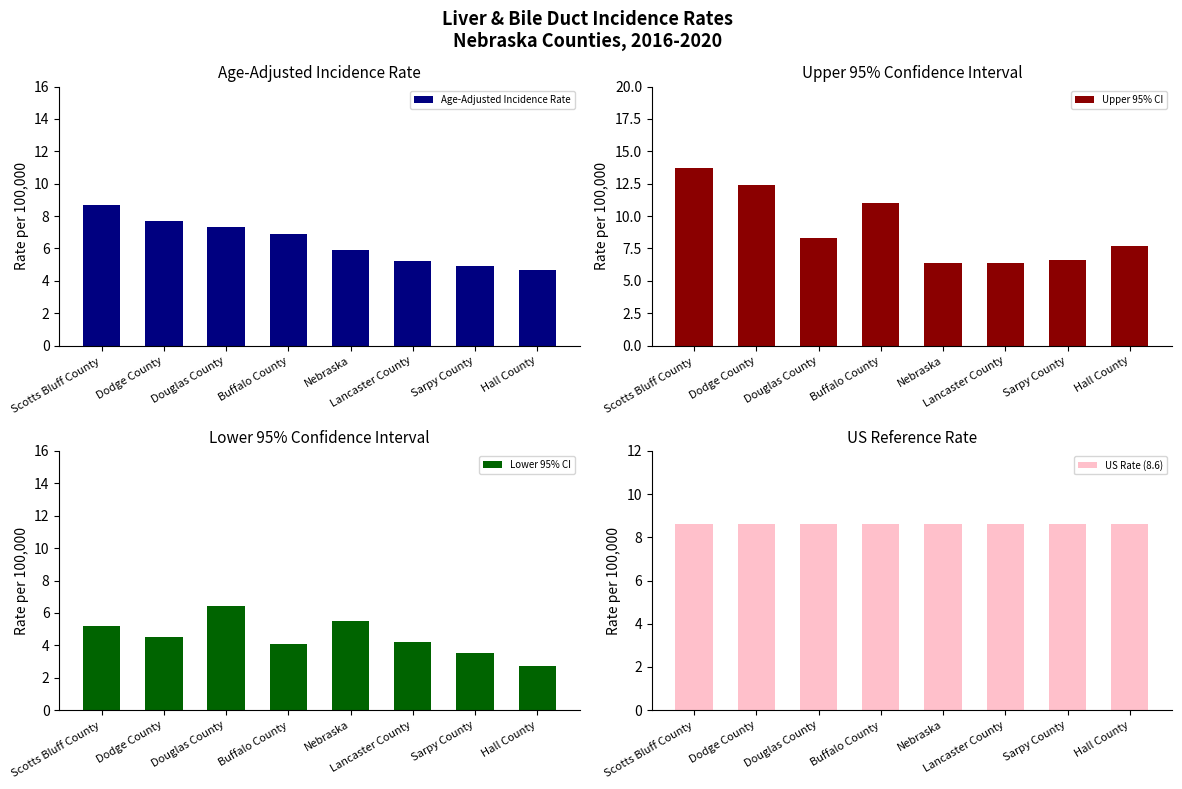

How many data points in Lower 95% CI are less than 4?

2